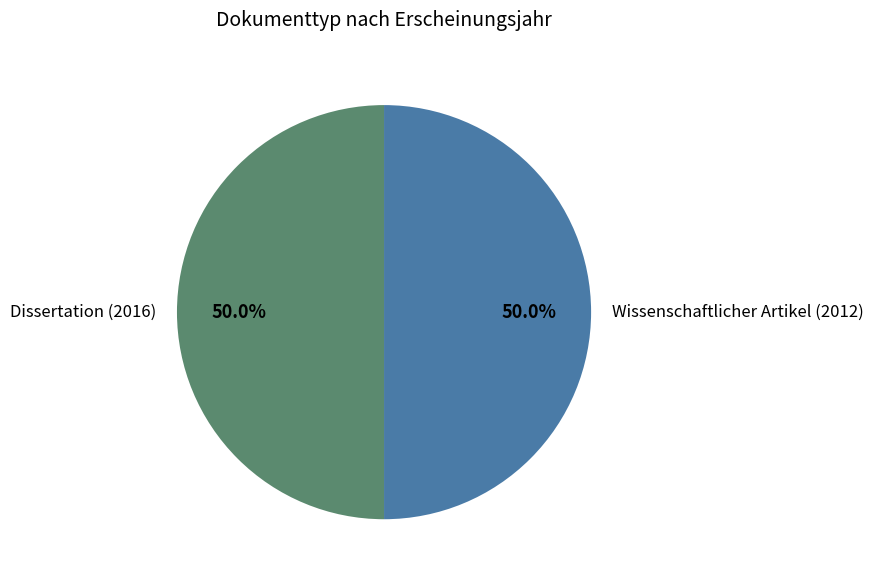

How much of the chart is everything except Wissenschaftlicher Artikel (2012)?

50.0%